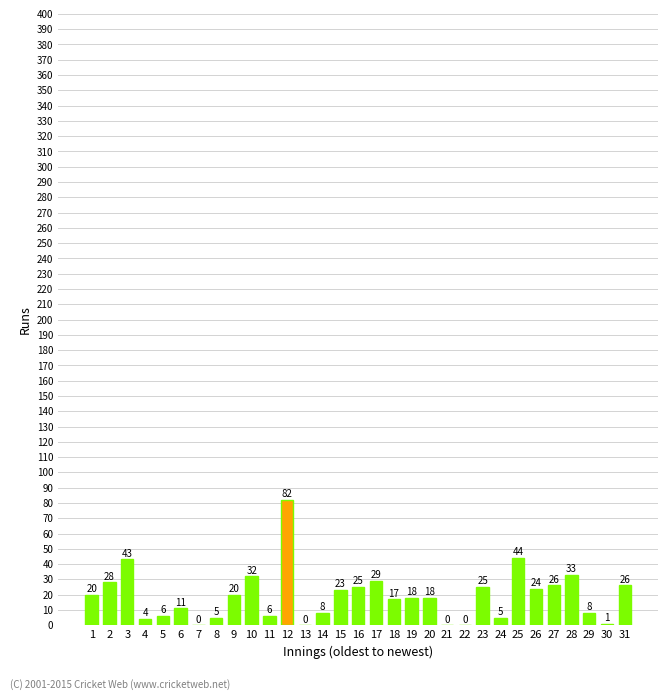

How many series are shown in this chart?

1